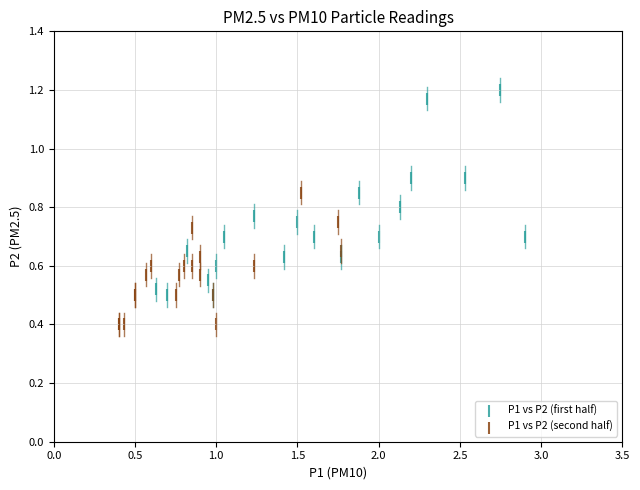

Which series contains the highest Y value?

P1 vs P2 (first half)